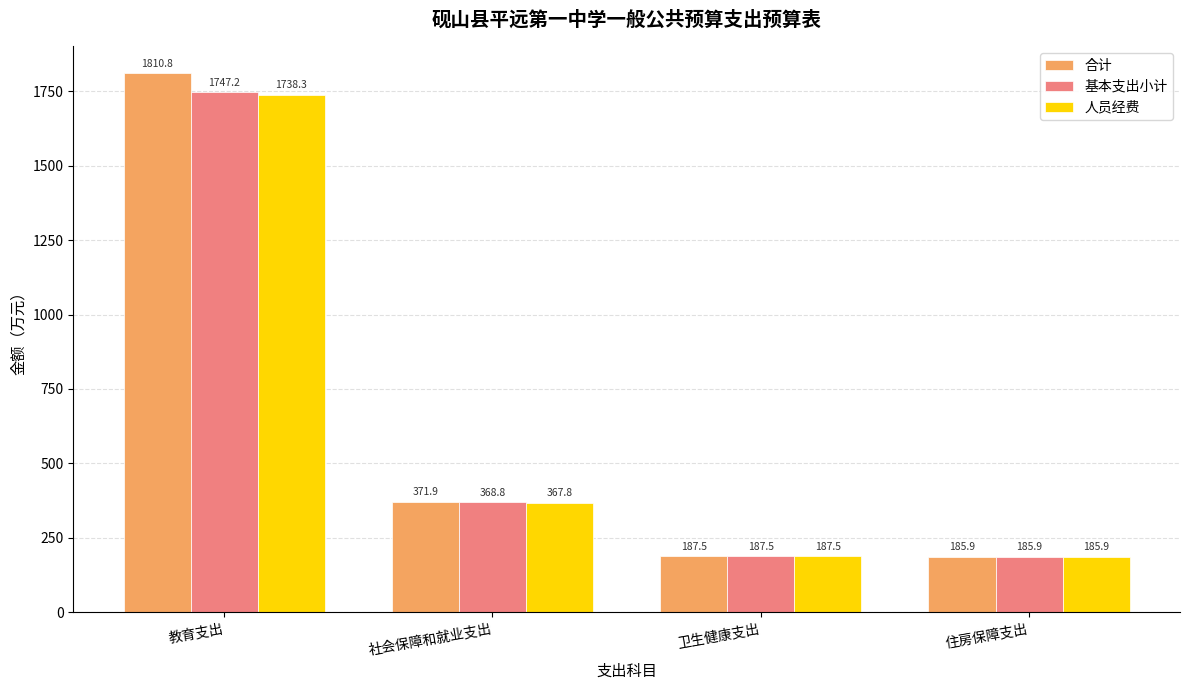

Between 社会保障和就业支出 and 卫生健康支出, which series saw the biggest shift?

合计